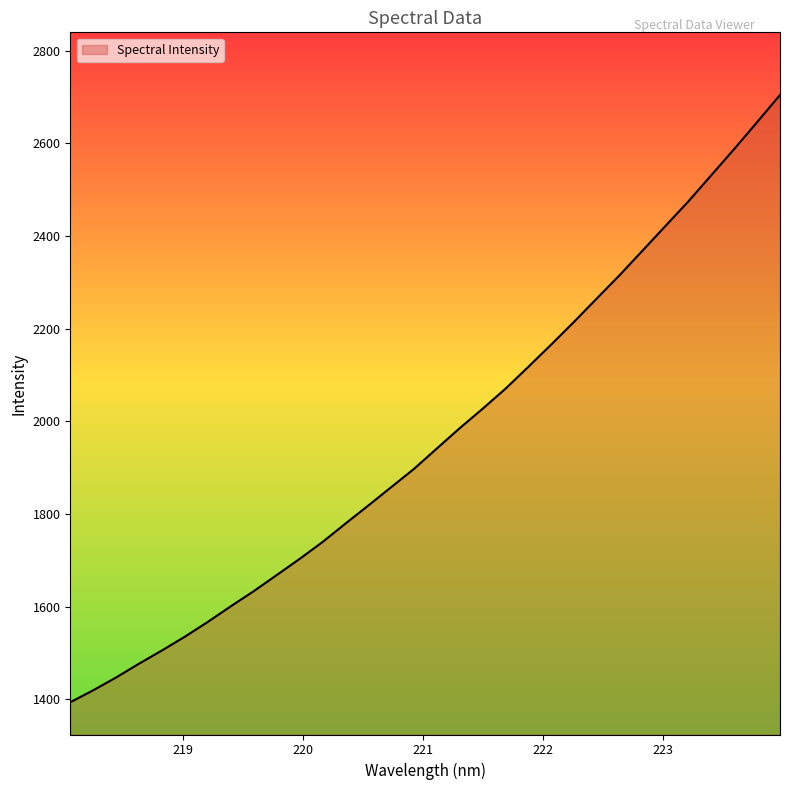

What is the minimum value shown in the chart?

1393.6